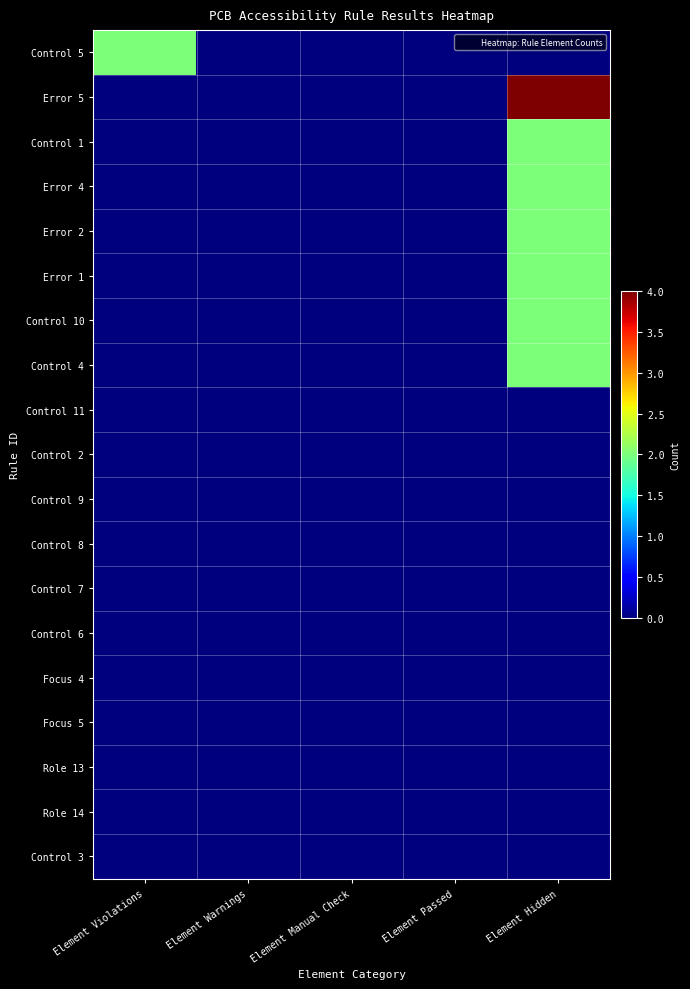

Reading left to right, transcribe all the data shown in this chart.

Control 5: Element Violations=2	Element Warnings=0	Element Manual Check=0	Element Passed=0	Element Hidden=0
Error 5: Element Violations=0	Element Warnings=0	Element Manual Check=0	Element Passed=0	Element Hidden=4
Control 1: Element Violations=0	Element Warnings=0	Element Manual Check=0	Element Passed=0	Element Hidden=2
Error 4: Element Violations=0	Element Warnings=0	Element Manual Check=0	Element Passed=0	Element Hidden=2
Error 2: Element Violations=0	Element Warnings=0	Element Manual Check=0	Element Passed=0	Element Hidden=2
Error 1: Element Violations=0	Element Warnings=0	Element Manual Check=0	Element Passed=0	Element Hidden=2
Control 10: Element Violations=0	Element Warnings=0	Element Manual Check=0	Element Passed=0	Element Hidden=2
Control 4: Element Violations=0	Element Warnings=0	Element Manual Check=0	Element Passed=0	Element Hidden=2
Control 11: Element Violations=0	Element Warnings=0	Element Manual Check=0	Element Passed=0	Element Hidden=0
Control 2: Element Violations=0	Element Warnings=0	Element Manual Check=0	Element Passed=0	Element Hidden=0
Control 9: Element Violations=0	Element Warnings=0	Element Manual Check=0	Element Passed=0	Element Hidden=0
Control 8: Element Violations=0	Element Warnings=0	Element Manual Check=0	Element Passed=0	Element Hidden=0
Control 7: Element Violations=0	Element Warnings=0	Element Manual Check=0	Element Passed=0	Element Hidden=0
Control 6: Element Violations=0	Element Warnings=0	Element Manual Check=0	Element Passed=0	Element Hidden=0
Focus 4: Element Violations=0	Element Warnings=0	Element Manual Check=0	Element Passed=0	Element Hidden=0
Focus 5: Element Violations=0	Element Warnings=0	Element Manual Check=0	Element Passed=0	Element Hidden=0
Role 13: Element Violations=0	Element Warnings=0	Element Manual Check=0	Element Passed=0	Element Hidden=0
Role 14: Element Violations=0	Element Warnings=0	Element Manual Check=0	Element Passed=0	Element Hidden=0
Control 3: Element Violations=0	Element Warnings=0	Element Manual Check=0	Element Passed=0	Element Hidden=0